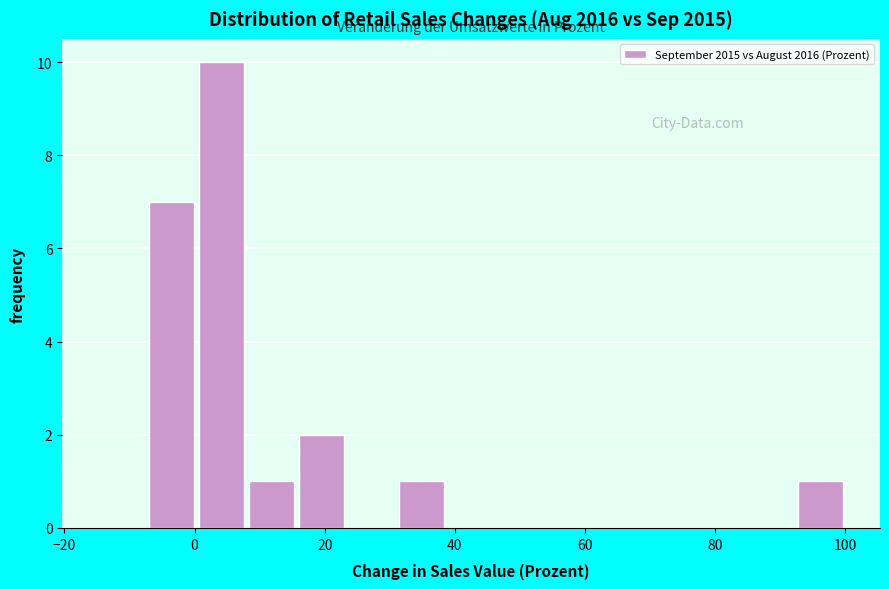

Read against the x-axis, roughly where is the centre of the tallest bar?

4